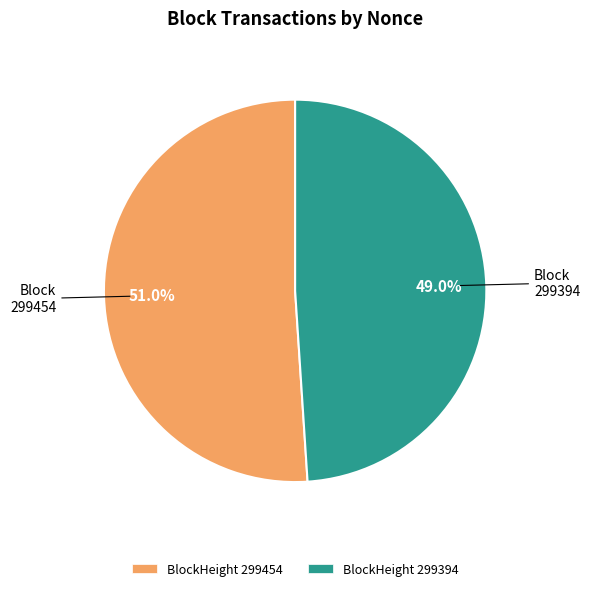

Is there a majority slice in this chart?

Yes